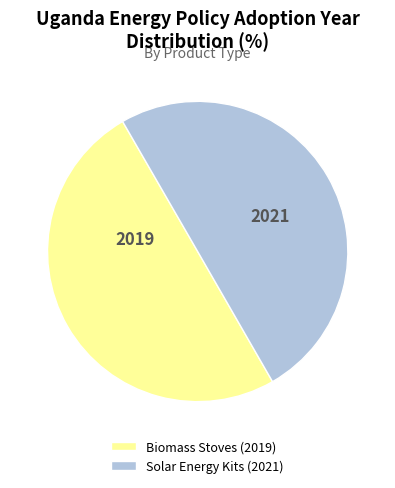

Combined, do Solar Energy Kits (2021) and Biomass Stoves (2019) account for over 50%?

Yes